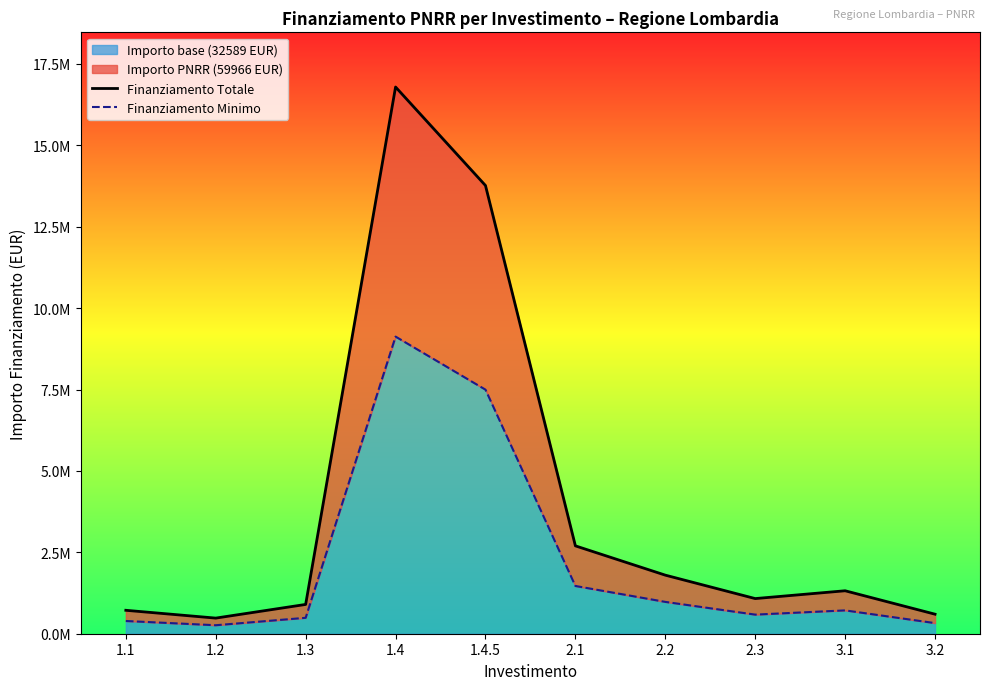

True or false: Finanziamento Totale has more than 0 points higher than both neighbors.

True